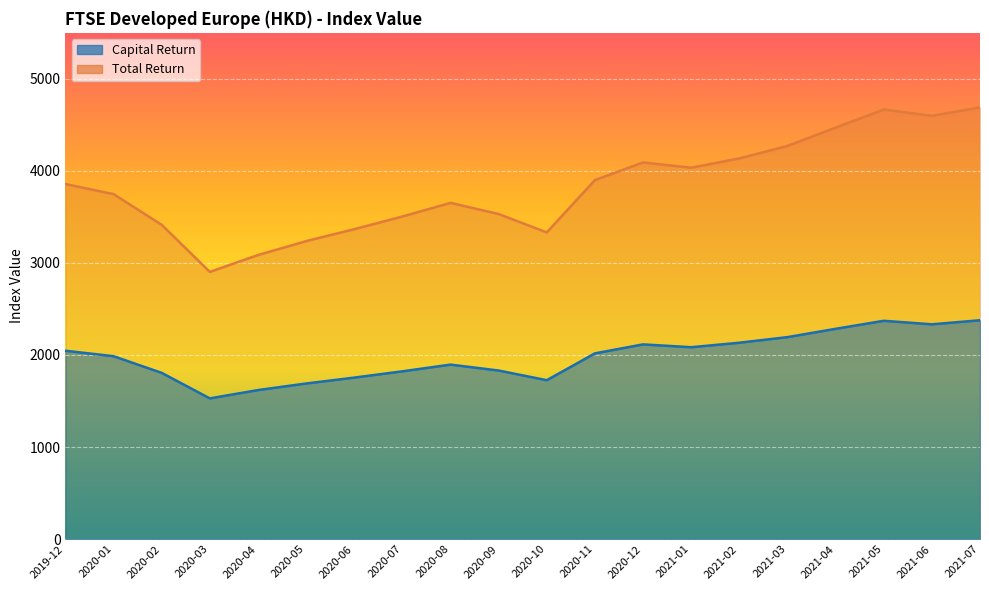

What is the difference between the maximum and minimum values in the Total Return series?

1787.4